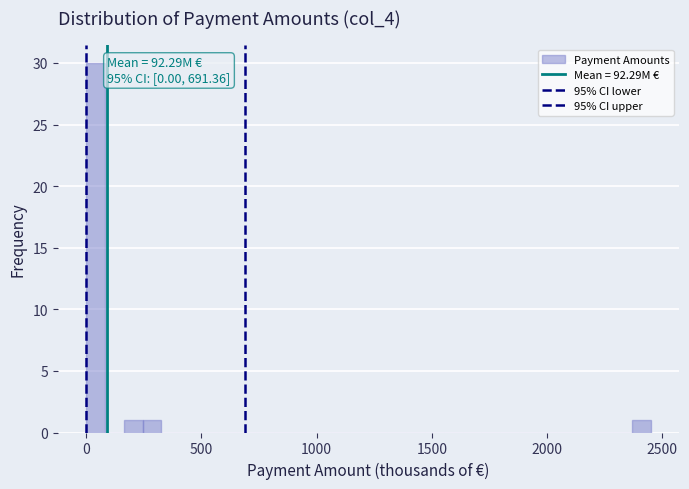

Around what value on the x-axis is the tallest bar? Give the approximate position of its centre, as read against the axis.

50